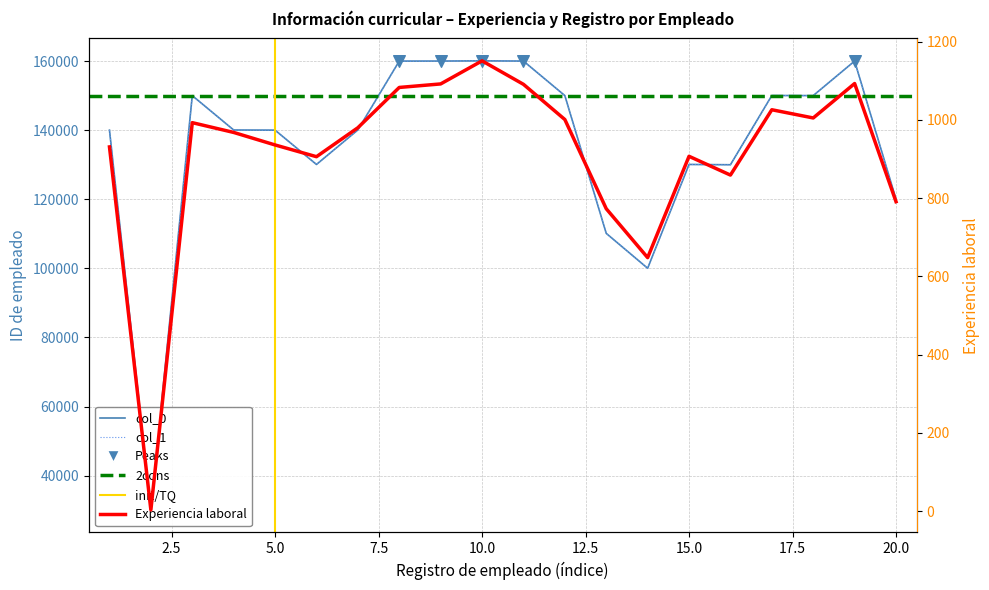

Which series reaches the maximum Y coordinate?

col_0